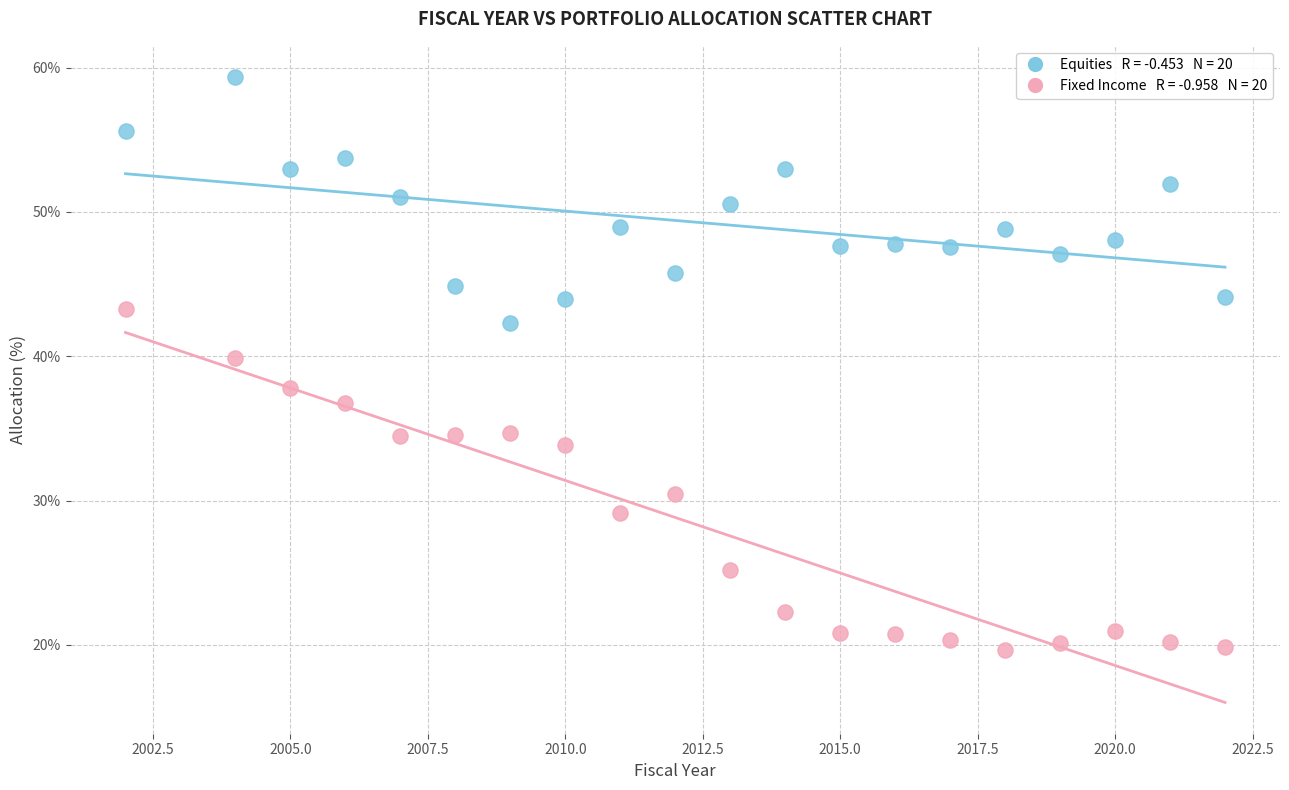

Across all data points, what is the range of X values (max minus min)?

20.0